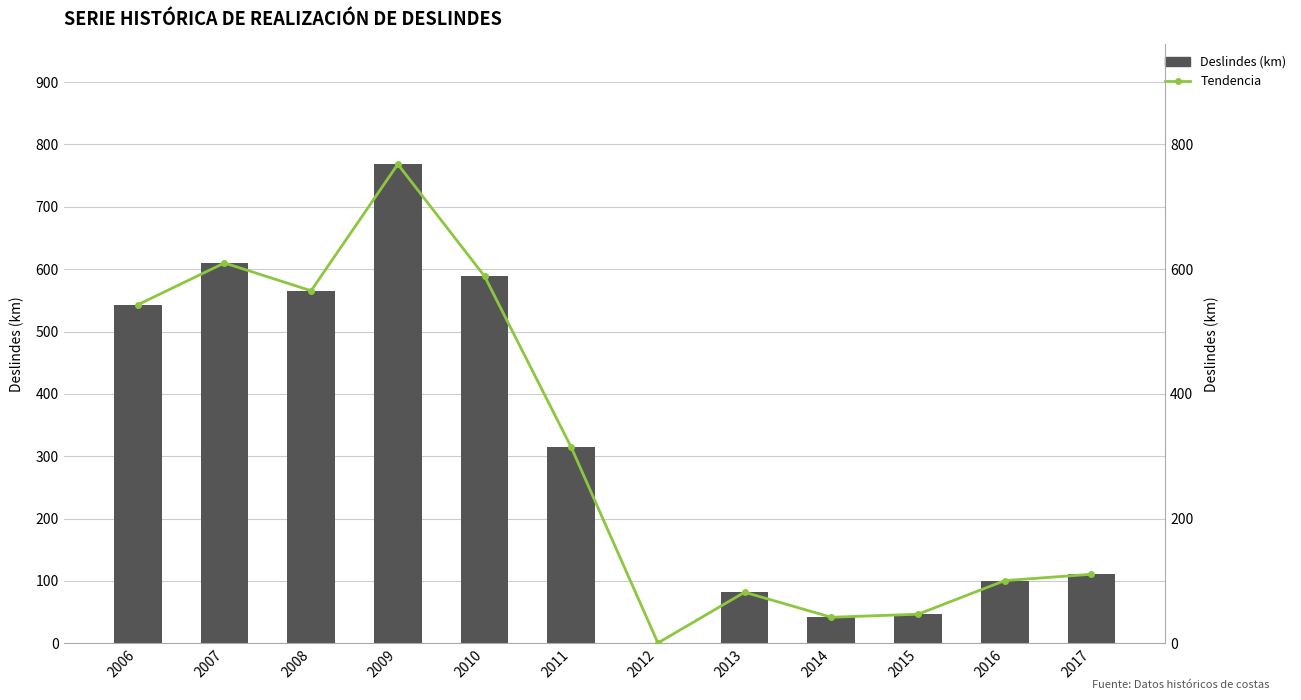

What is the value of the Deslindes (km) bar at the 5th from the left?

588.9